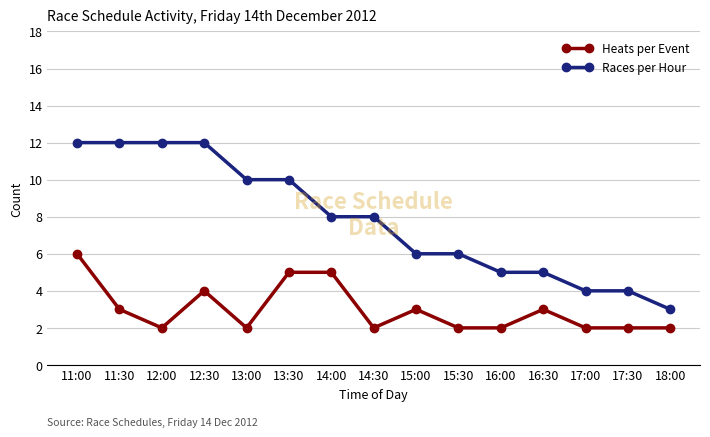

What is the average value of the Heats per Event series?

3